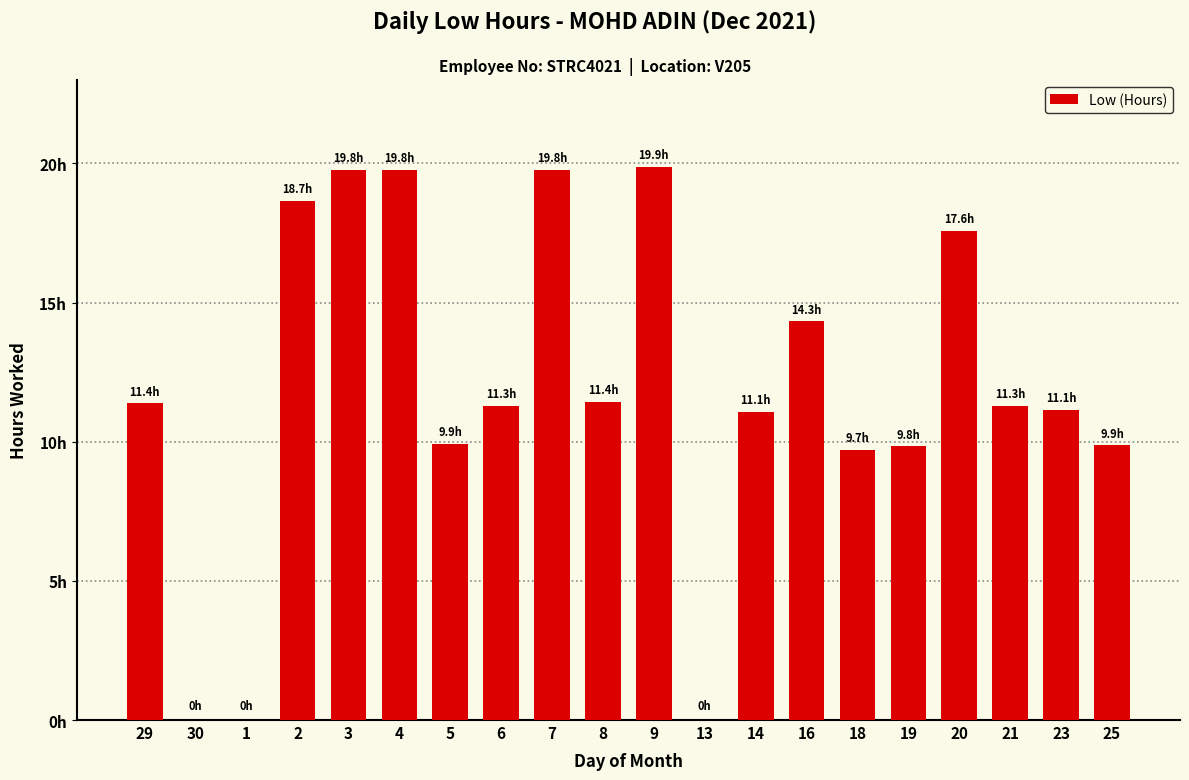

Is it true that the value at 5 is 14.6?

False